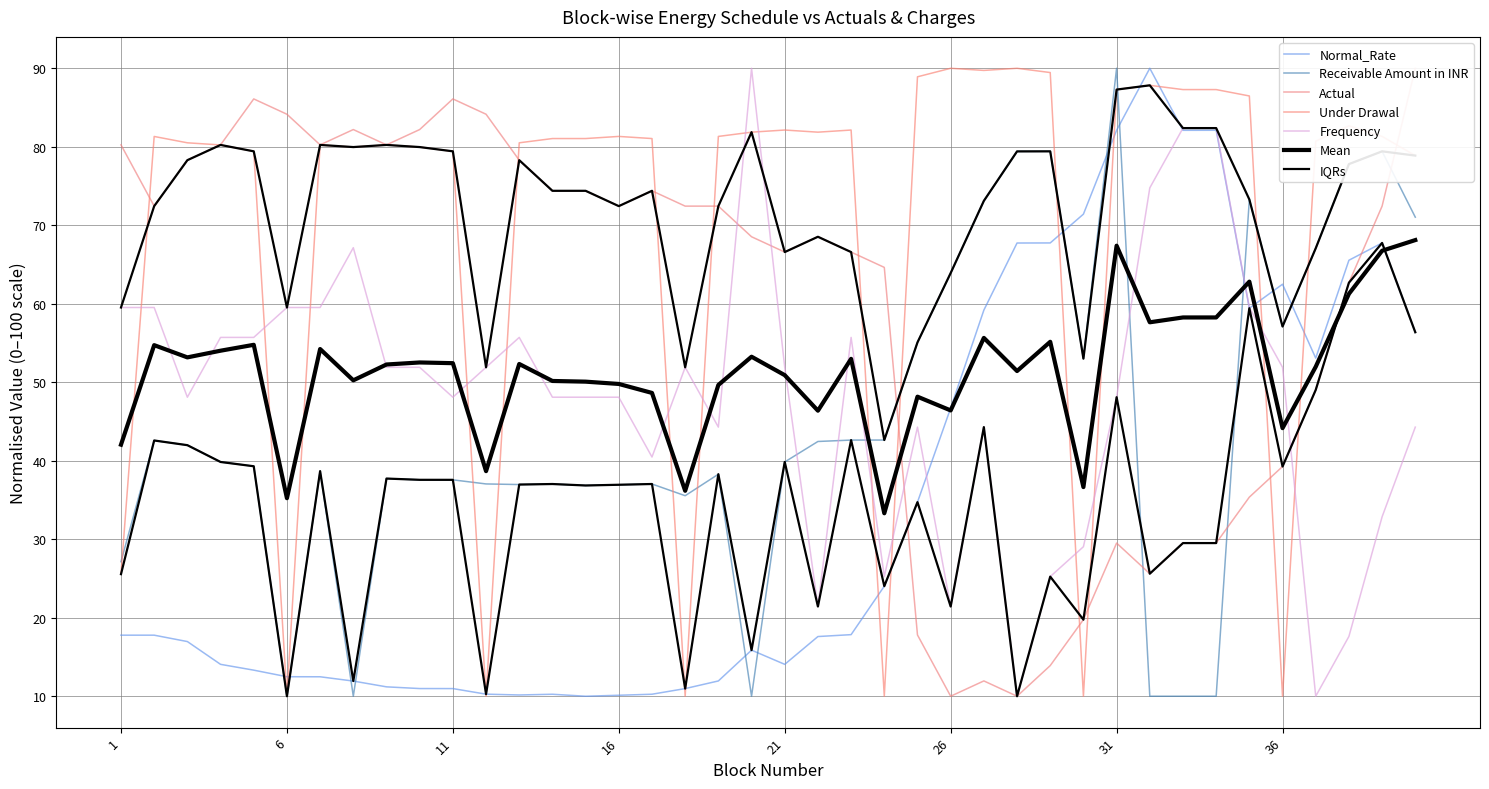

What is the smallest value displayed?

10.0